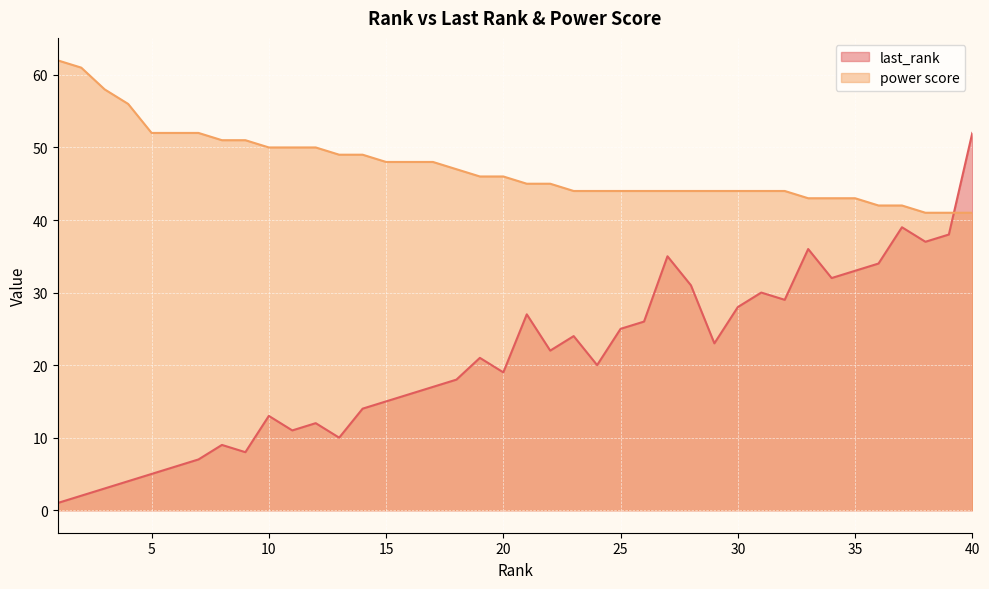

Between which two adjacent categories do power score and last_rank first intersect?

39 and 40